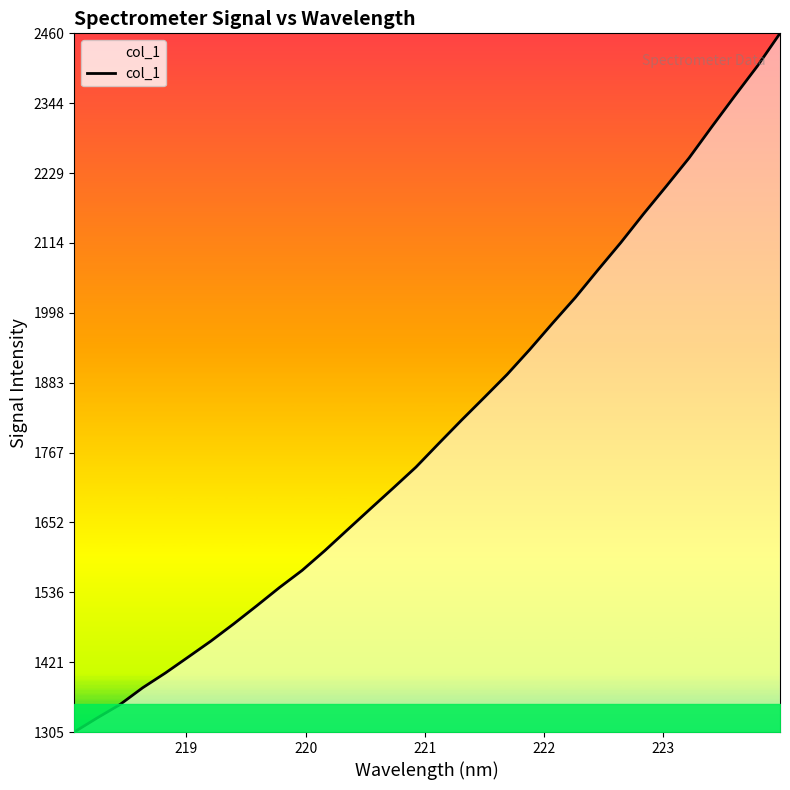

Count the number of categories in the chart.

32